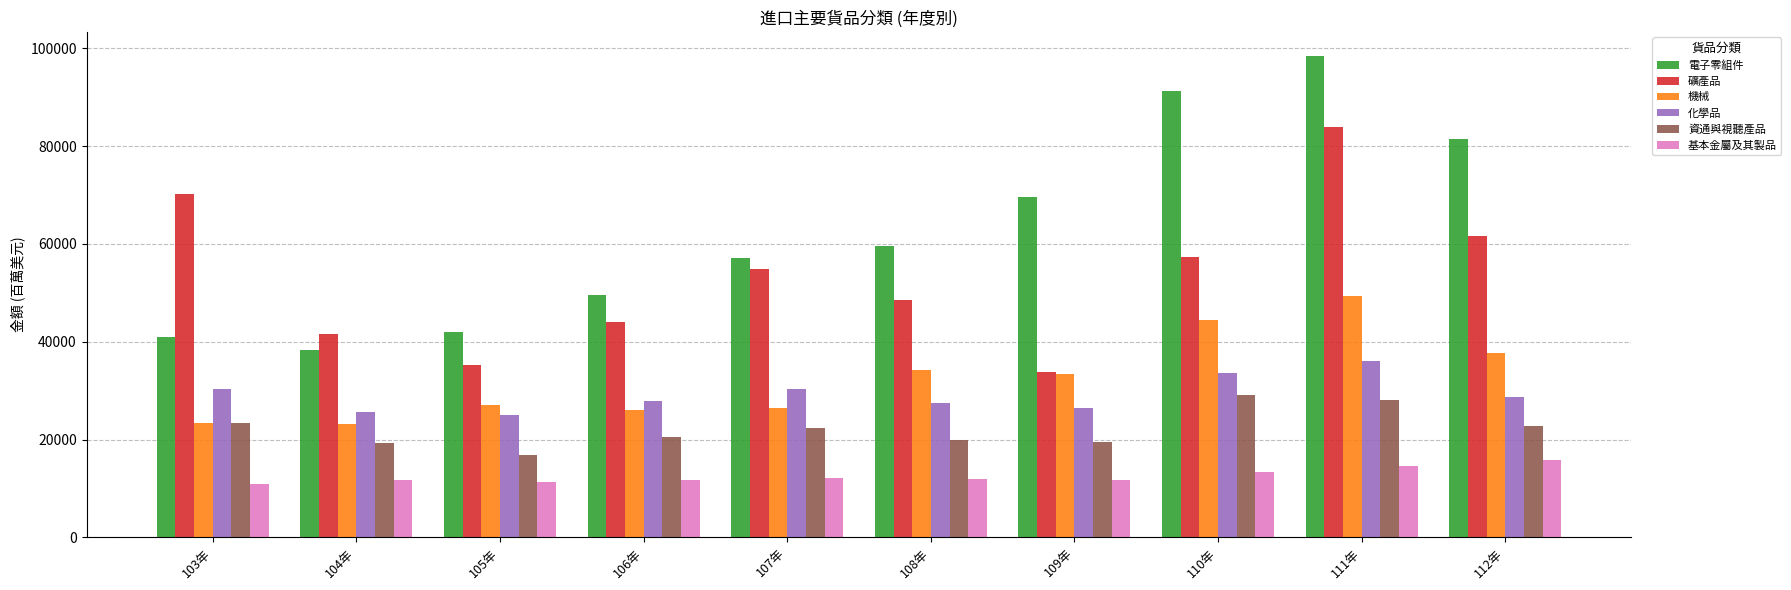

Rank the series by their maximum value, from highest to lowest.

電子零組件, 礦產品, 機械, 化學品, 資通與視聽產品, 基本金屬及其製品